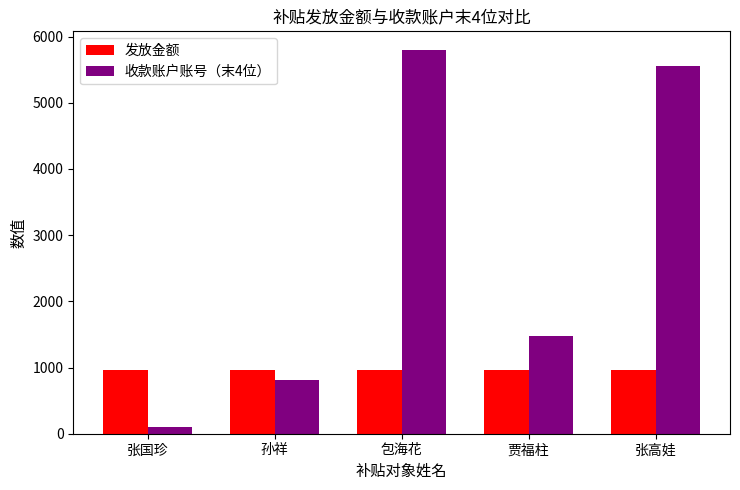

What is the minimum value shown in the chart?

98